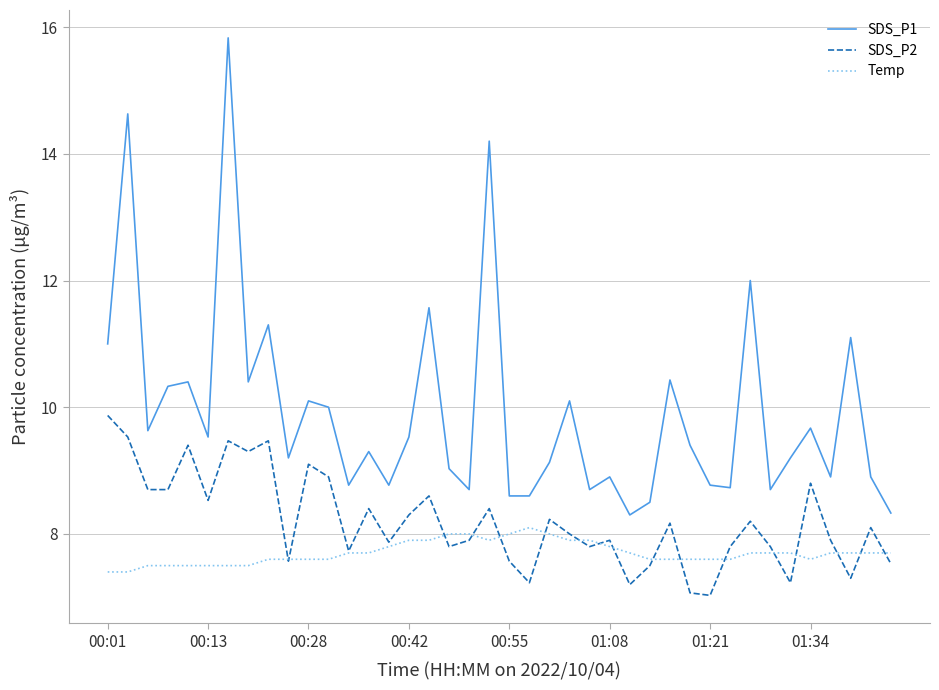

Which series has the widest spread of values?

SDS_P1